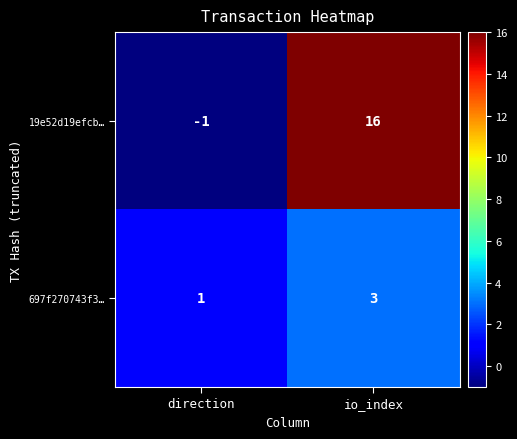

Which series has the largest range (max minus min)?

19e52d19efcb…